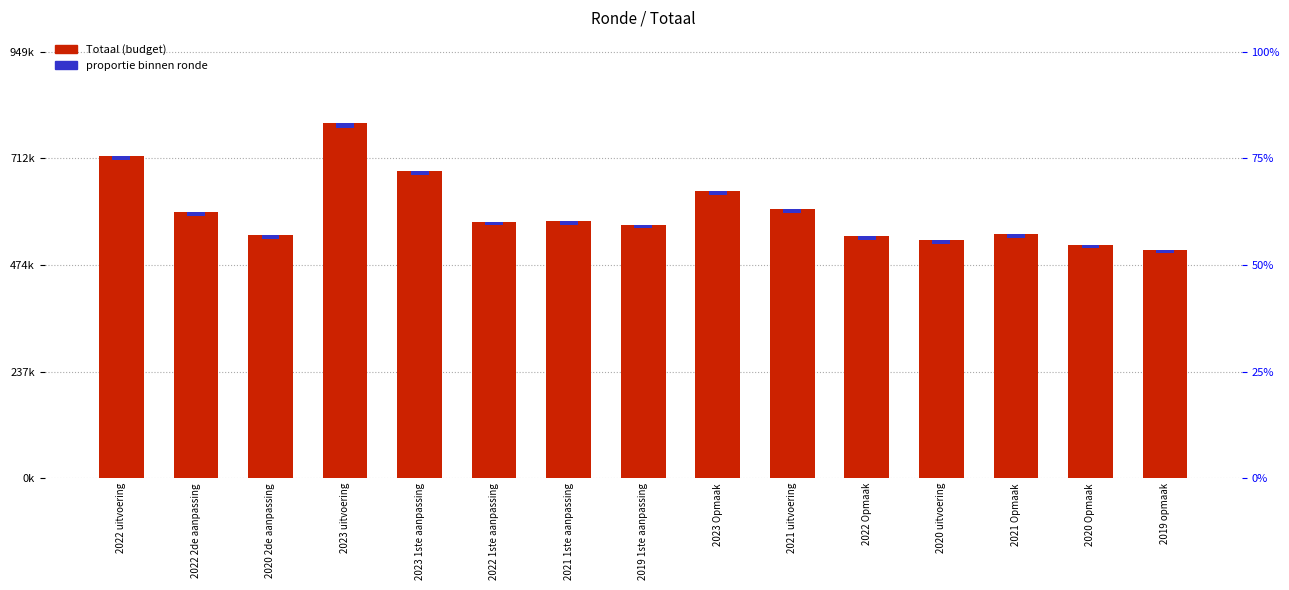

What is the label of the 4th bar from the left?

2023 uitvoering